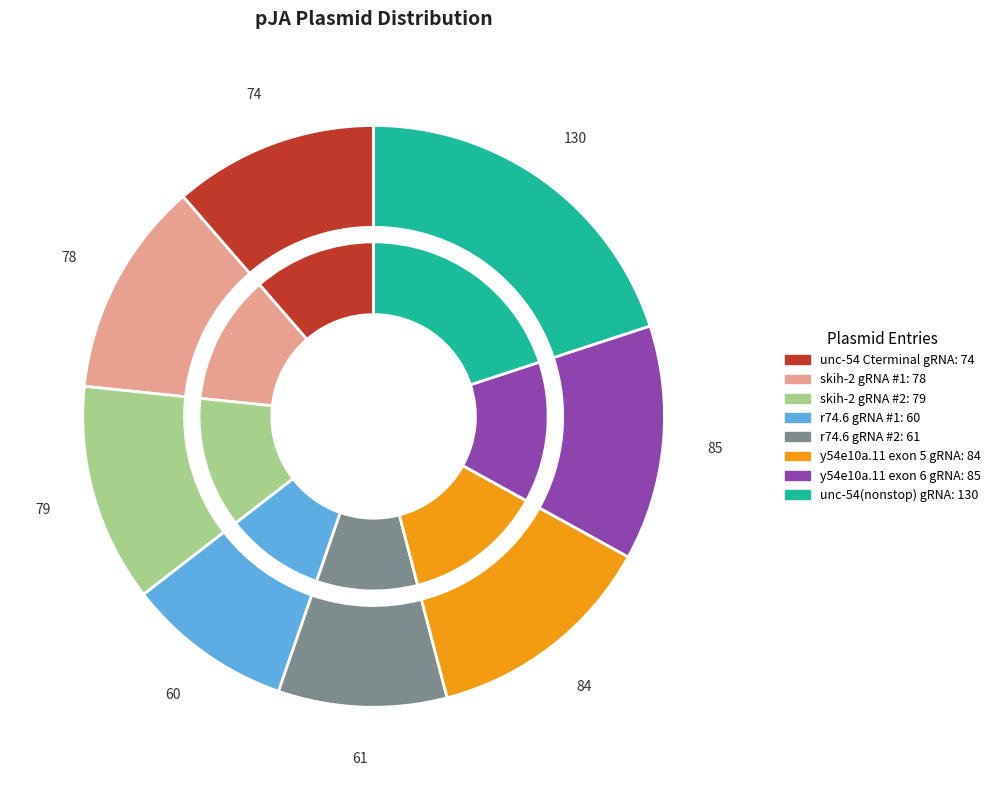

To the nearest percent, what portion does y54e10a.11 exon 6 gRNA represent?

13%